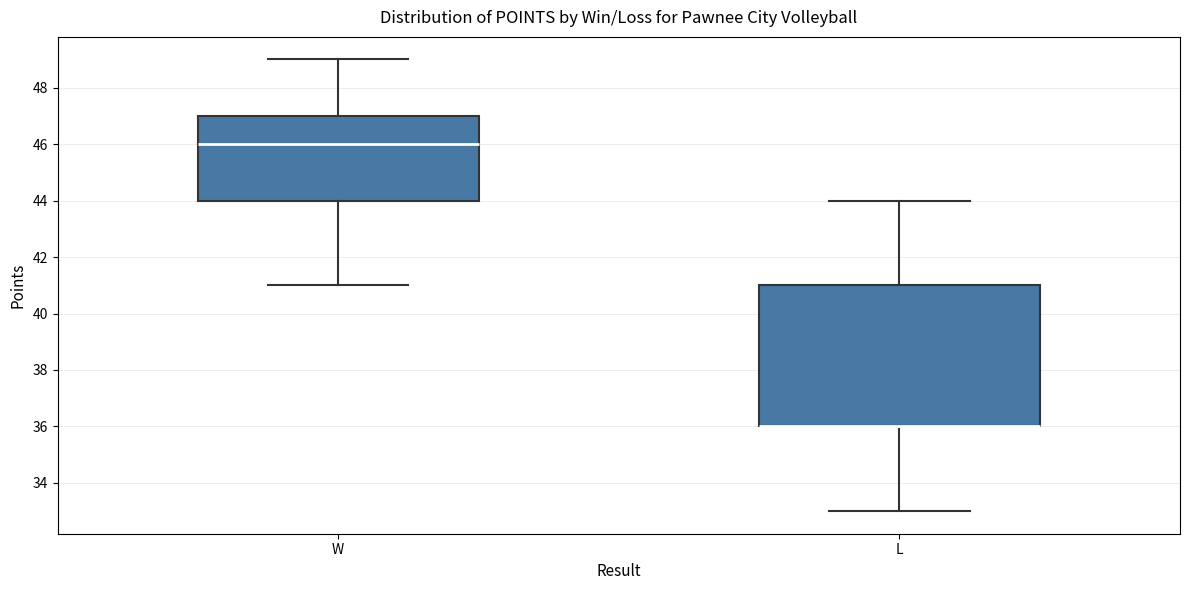

Which box is the tallest, from its lower edge to its upper edge?

L